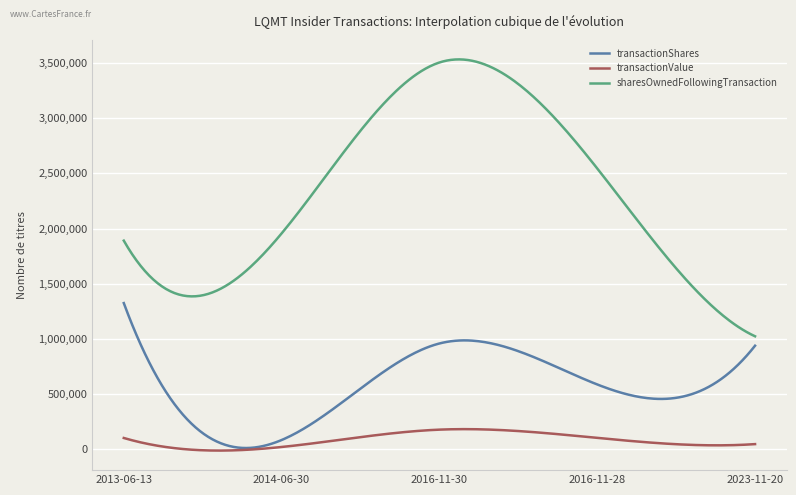

Which series has the largest range (max minus min)?

sharesOwnedFollowingTransaction